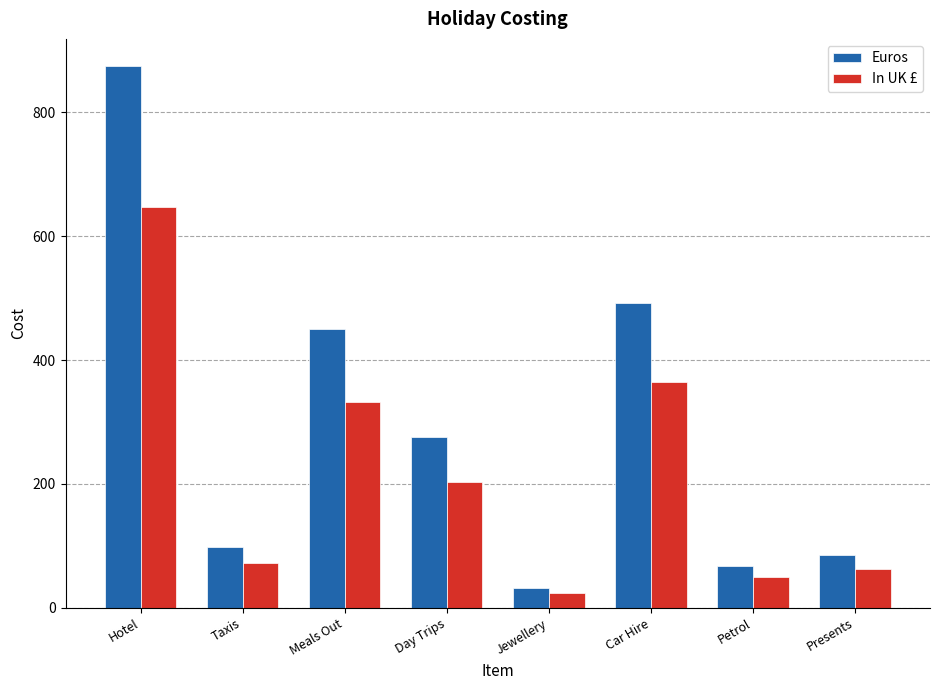

What is the sum of all Euros values?

2374.0